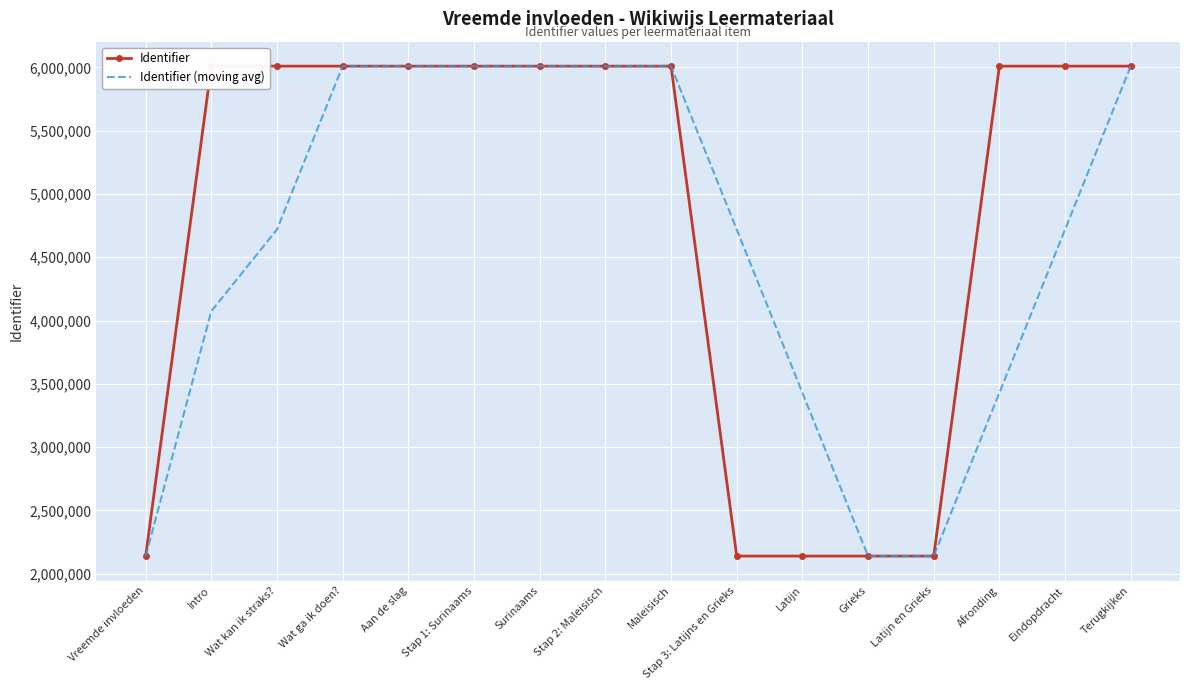

What is the difference between the highest and lowest values at Wat ga ik doen??

2.0